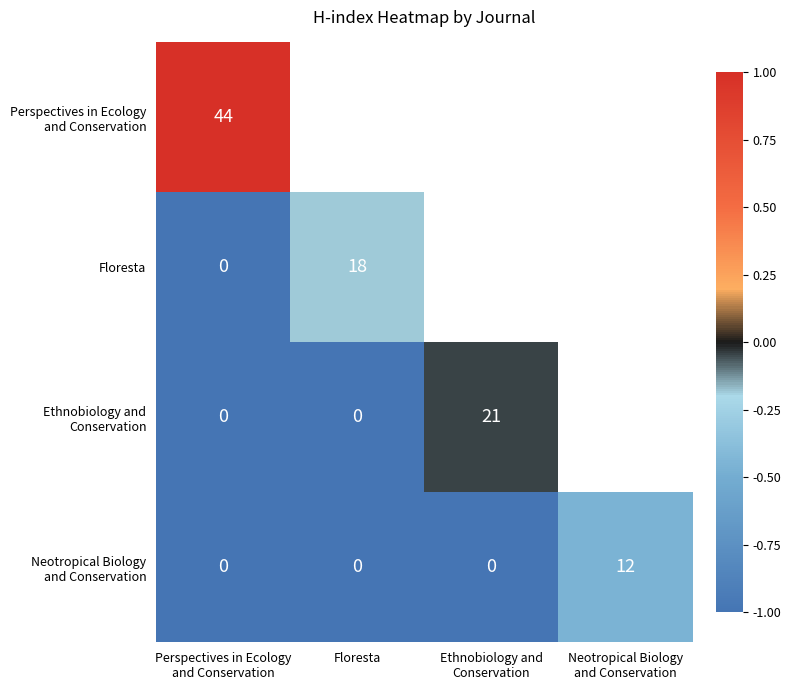

Between Ethnobiology and
Conservation and Floresta, which is larger?

Ethnobiology and
Conservation